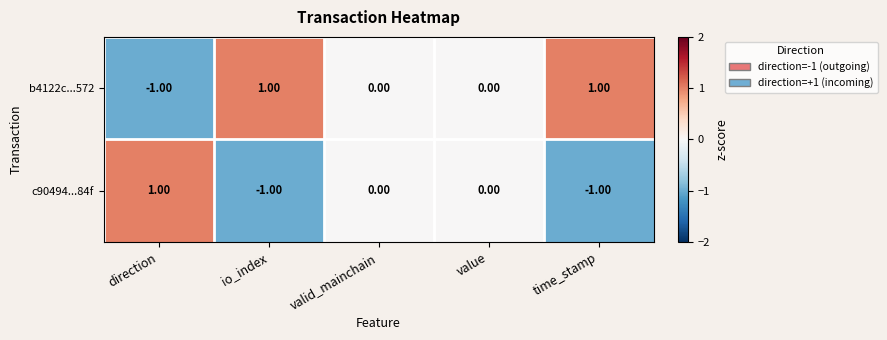

Where does the c90494...84f series first go above 0?

direction